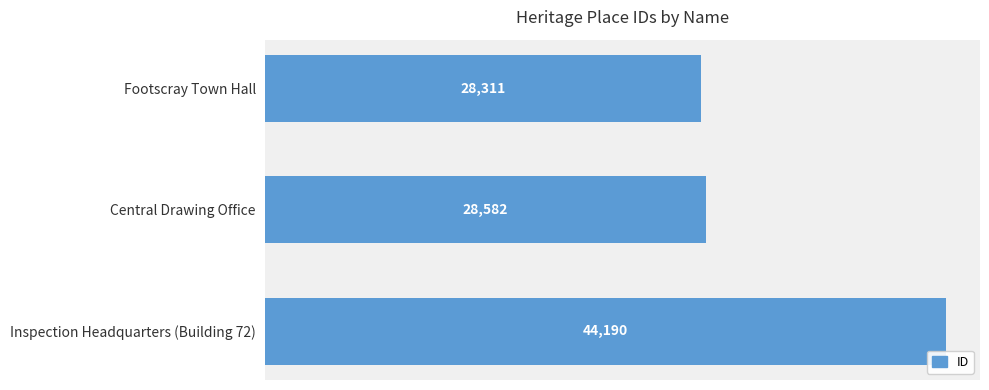

At which category does the chart reach its peak across all series?

Inspection Headquarters (Building 72)